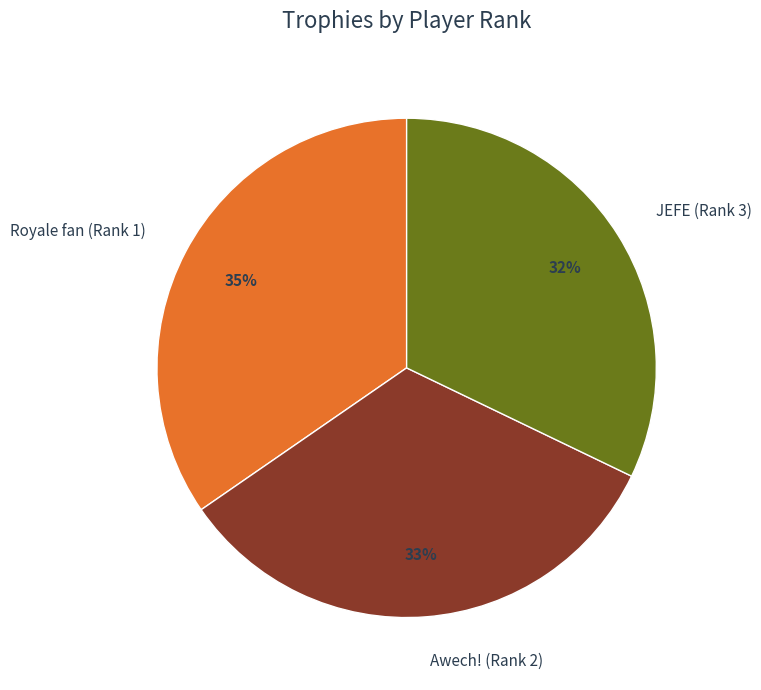

To the nearest percent, what is the combined percentage of Awech! (Rank 2) and JEFE (Rank 3)?

65%